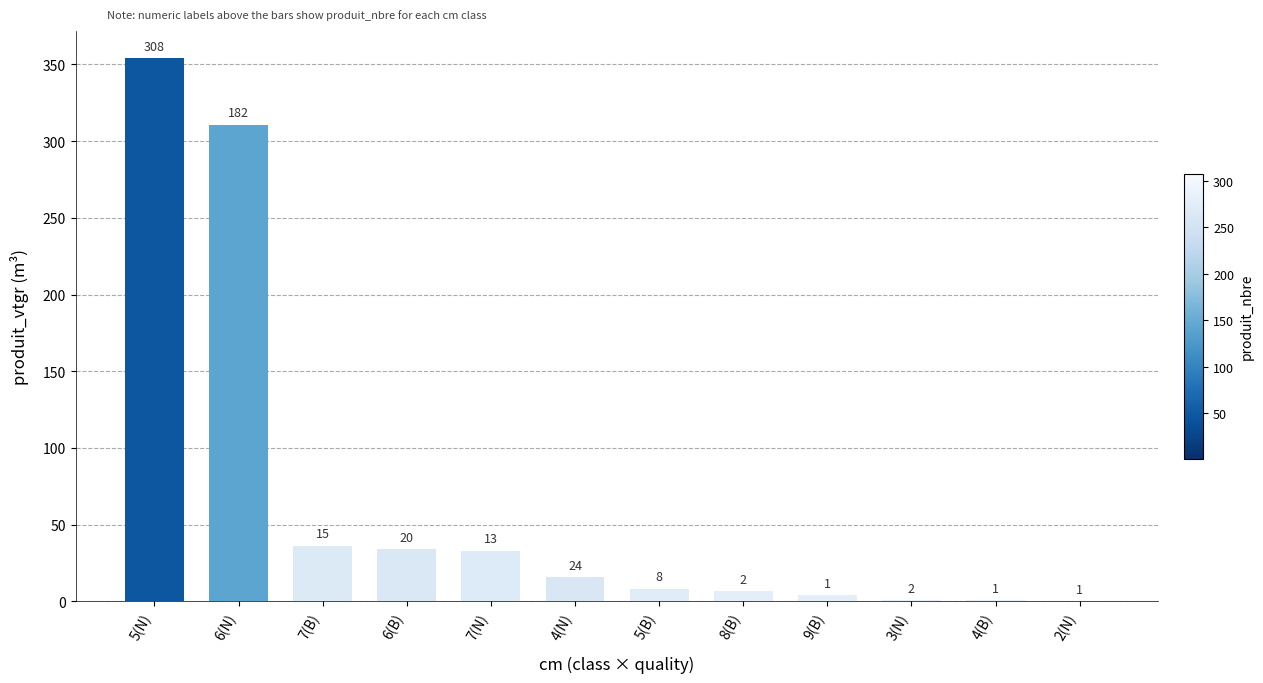

The chart shows a value of 192.1 at 6(N). True or false?

False